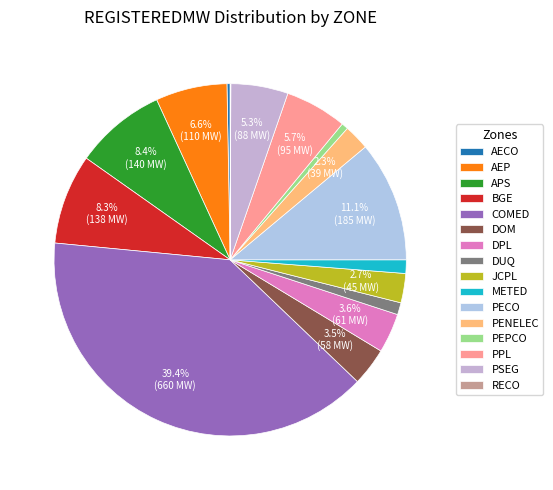

Which category has the smallest portion of the pie?

RECO